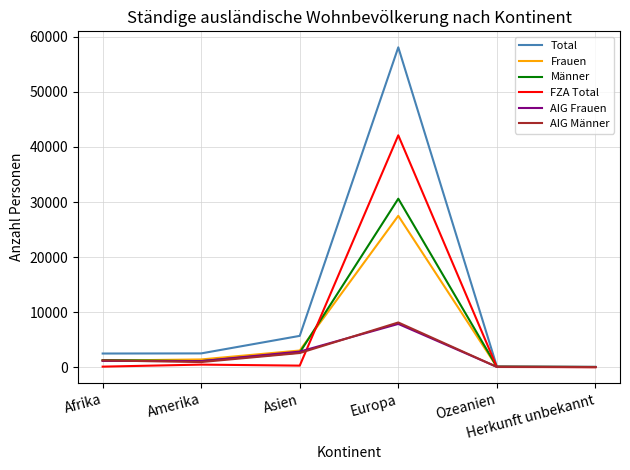

At how many categories does at least one series exceed 43243?

1